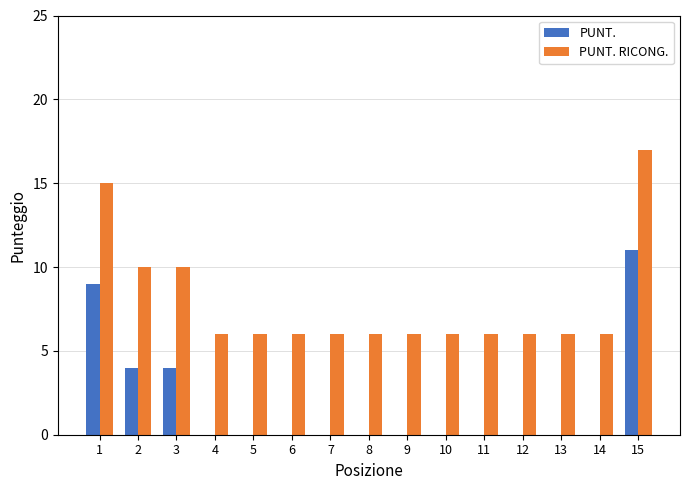

Is the value of PUNT. RICONG. at 12 greater than the value of PUNT. at 14?

Yes